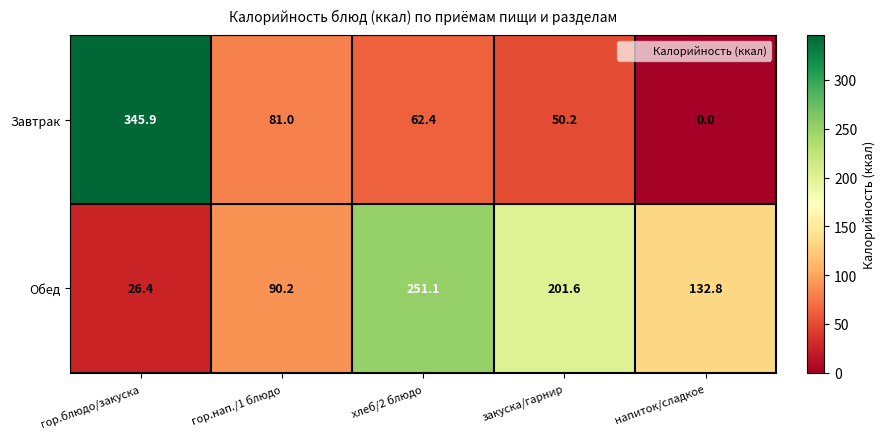

Which series has the largest total across all categories?

Обед